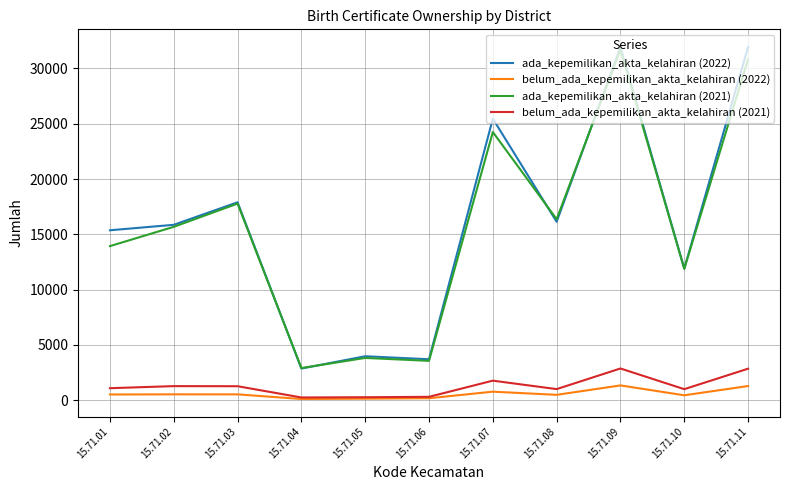

Which series has the widest spread of values?

ada_kepemilikan_akta_kelahiran (2022)